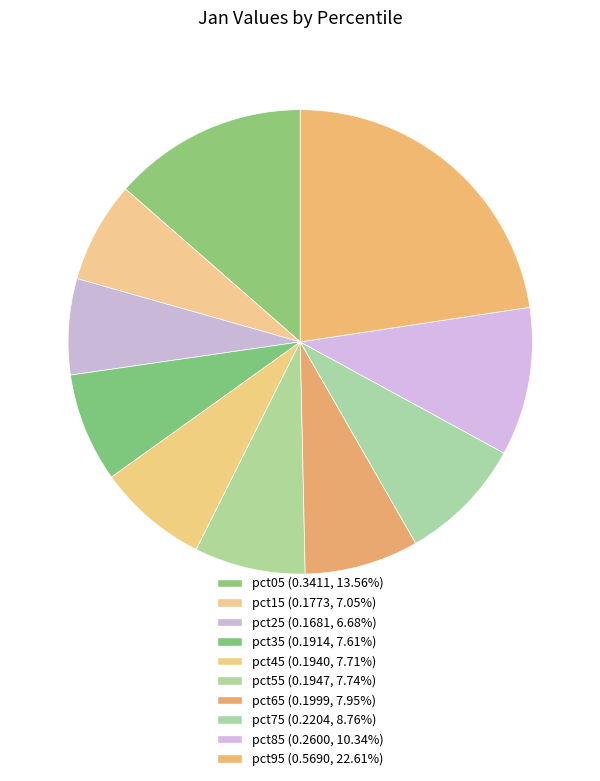

What portion of the pie excludes pct75?

91.2%